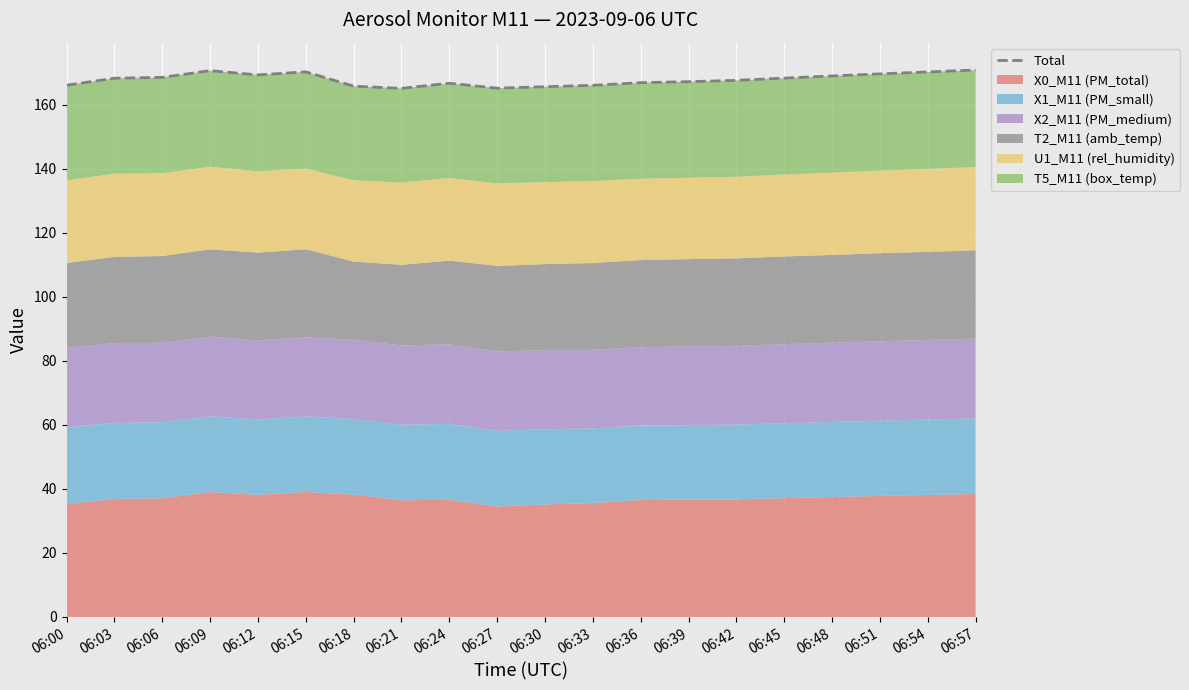

What is the value of the 15th point from the left?

167.6